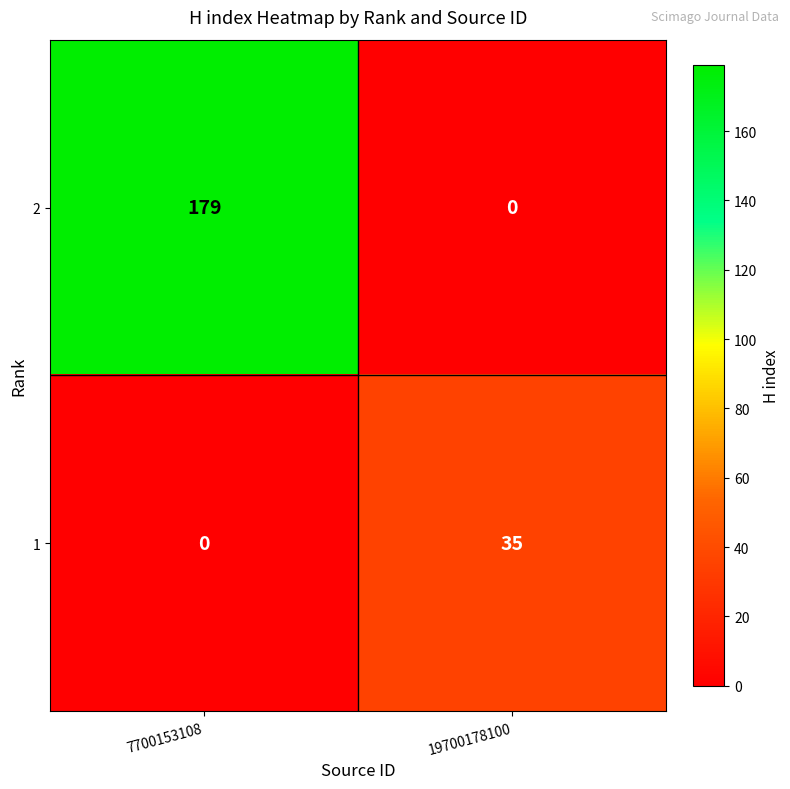

Which series has the largest total across all categories?

2